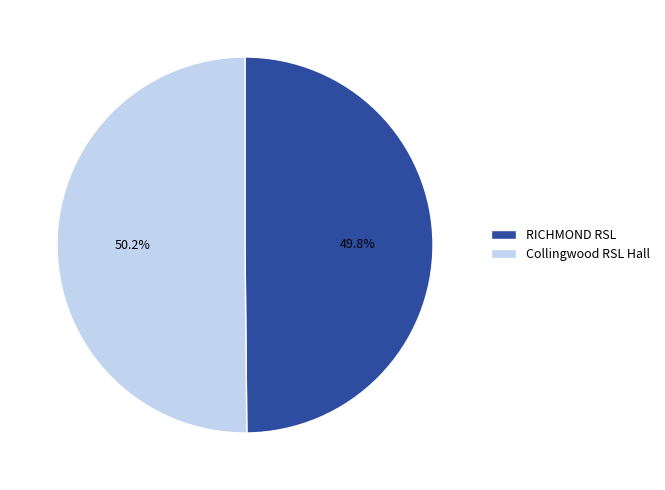

What is the ratio of the value at RICHMOND RSL to the value at Collingwood RSL Hall?

1.0